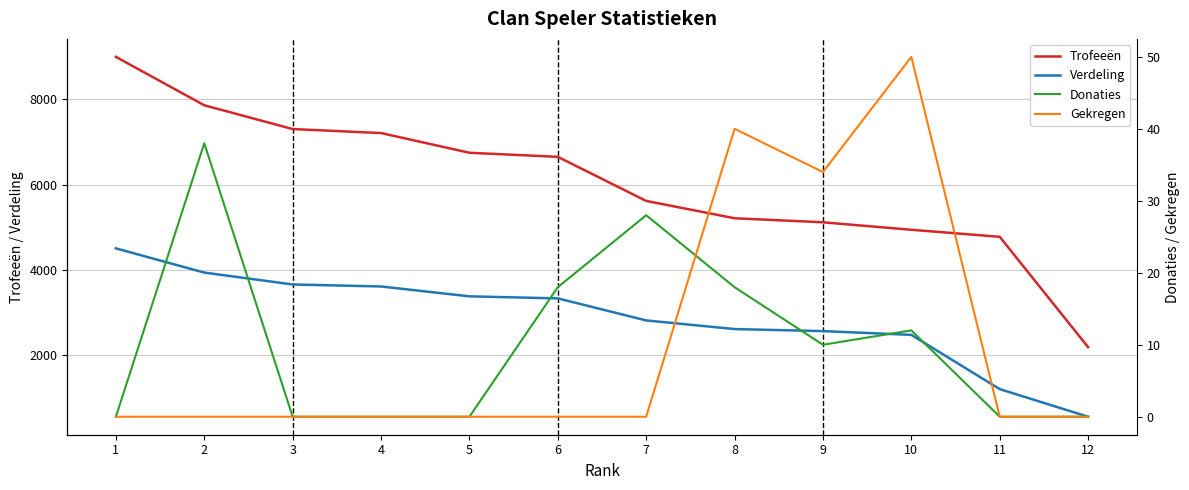

Reading left to right, list all the values displayed in this chart.

Trofeeën: 1=9000	2=7863	3=7304	4=7210	5=6747	6=6651	7=5615	8=5208	9=5113	10=4937	11=4772	12=2179
Verdeling: 1=4500	2=3931	3=3652	4=3605	5=3373	6=3325	7=2807	8=2604	9=2556	10=2468	11=1193	12=544
Donaties: 1=0	2=38	3=0	4=0	5=0	6=18	7=28	8=18	9=10	10=12	11=0	12=0
Gekregen: 1=0	2=0	3=0	4=0	5=0	6=0	7=0	8=40	9=34	10=50	11=0	12=0